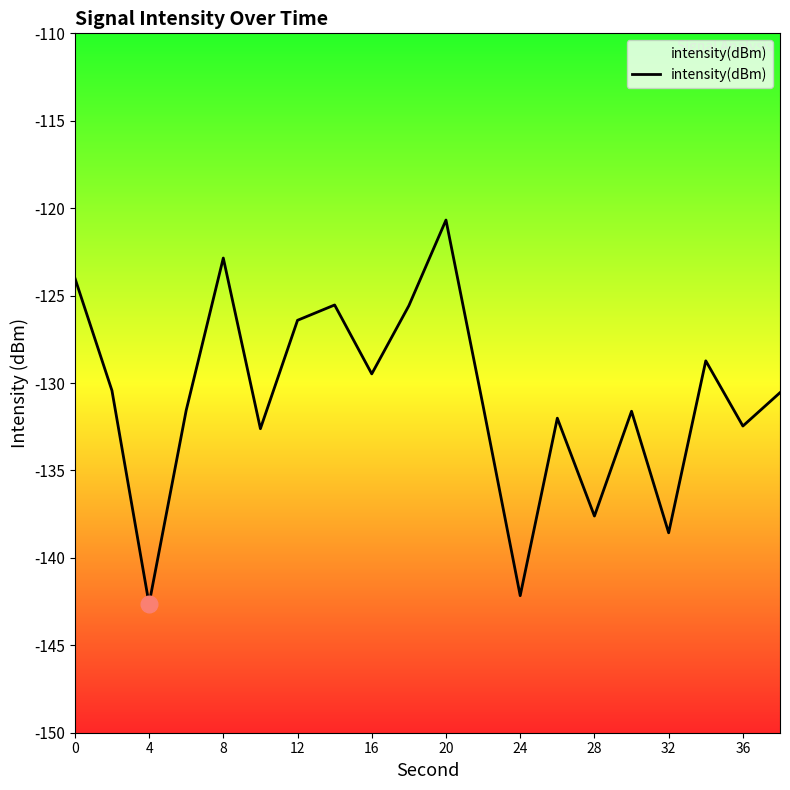

What is the difference between the maximum and minimum values?

22.0